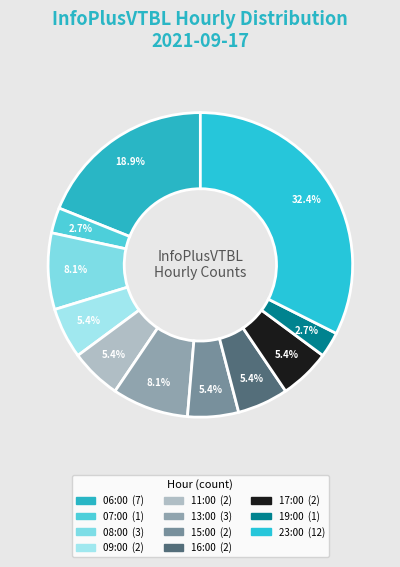

Which category has the smallest portion of the pie?

07:00